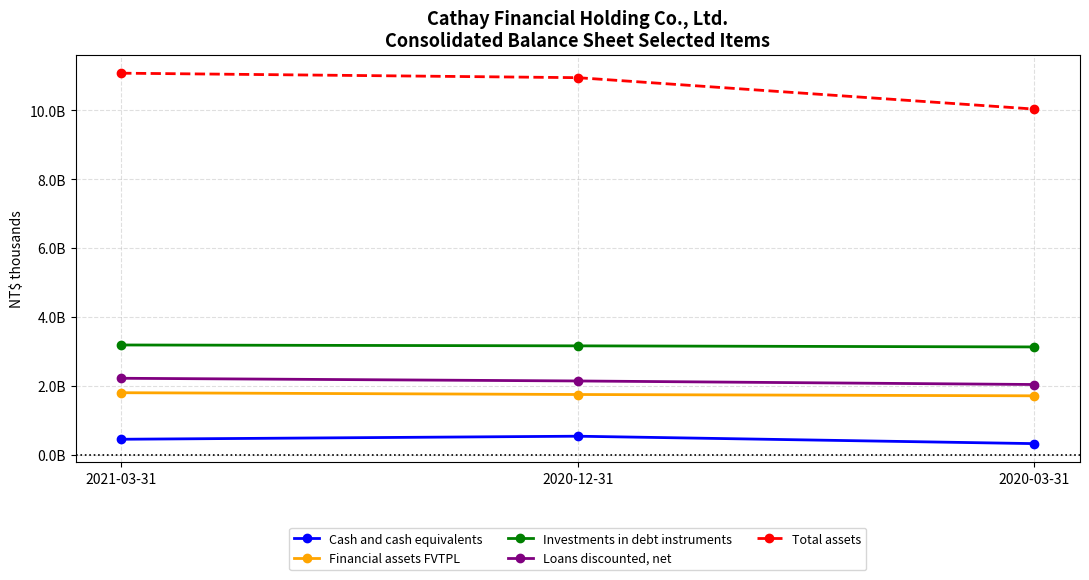

Rank the series at 2021-03-31 from lowest to highest value.

Cash and cash equivalents, Financial assets FVTPL, Loans discounted, net, Investments in debt instruments, Total assets